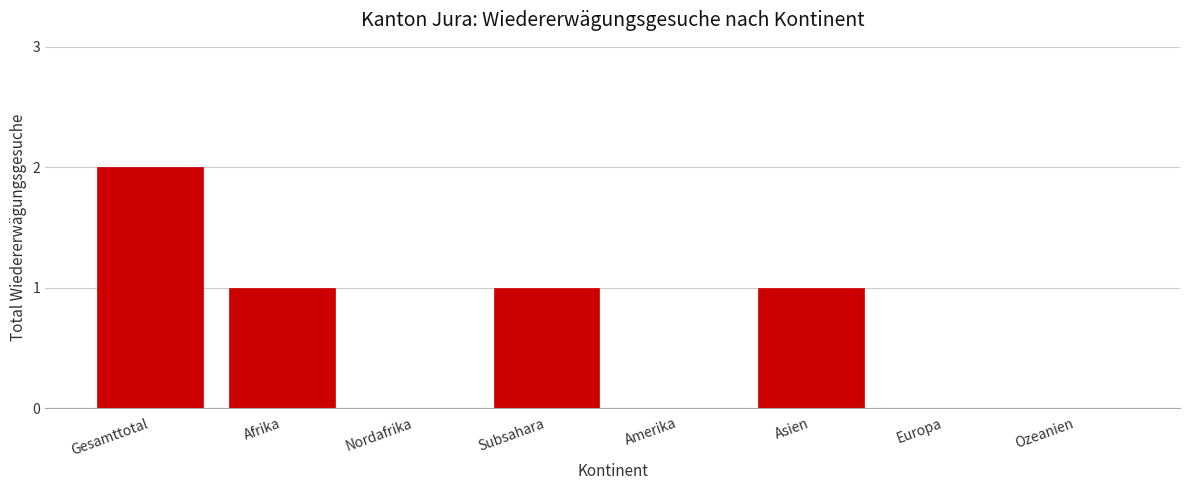

Reading left to right, extract all data points from this chart.

Gesamttotal=2	Afrika=1	Nordafrika=0	Subsahara=1	Amerika=0	Asien=1	Europa=0	Ozeanien=0